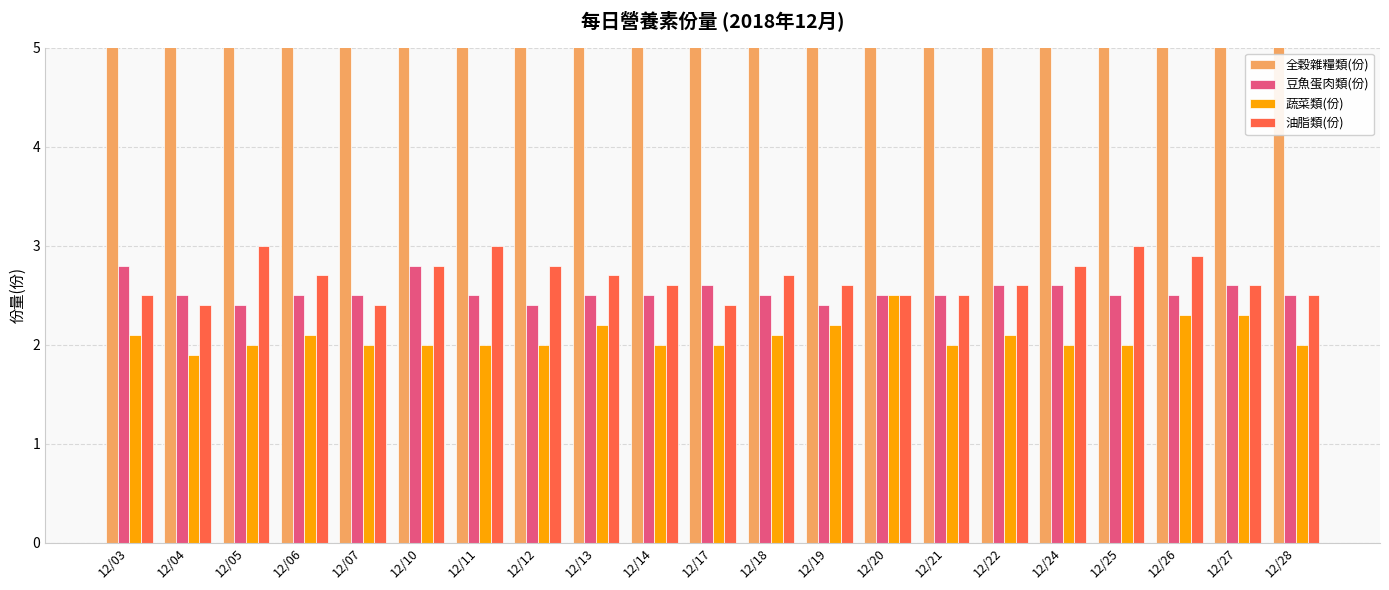

What is the difference between the second highest and second lowest values in the 油脂類(份) series?

0.6